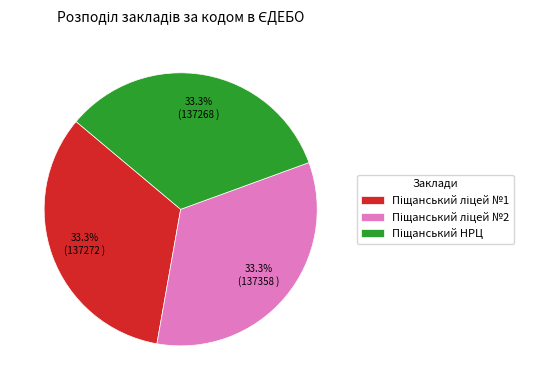

Is there a majority slice in this chart?

No